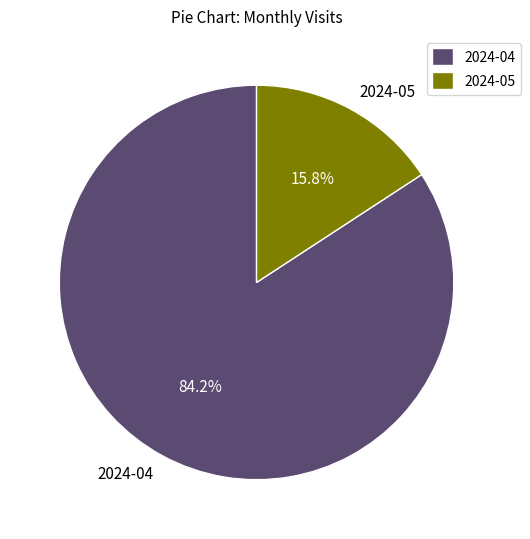

The 2024-05 slice represents 30% of the pie. True or false?

False